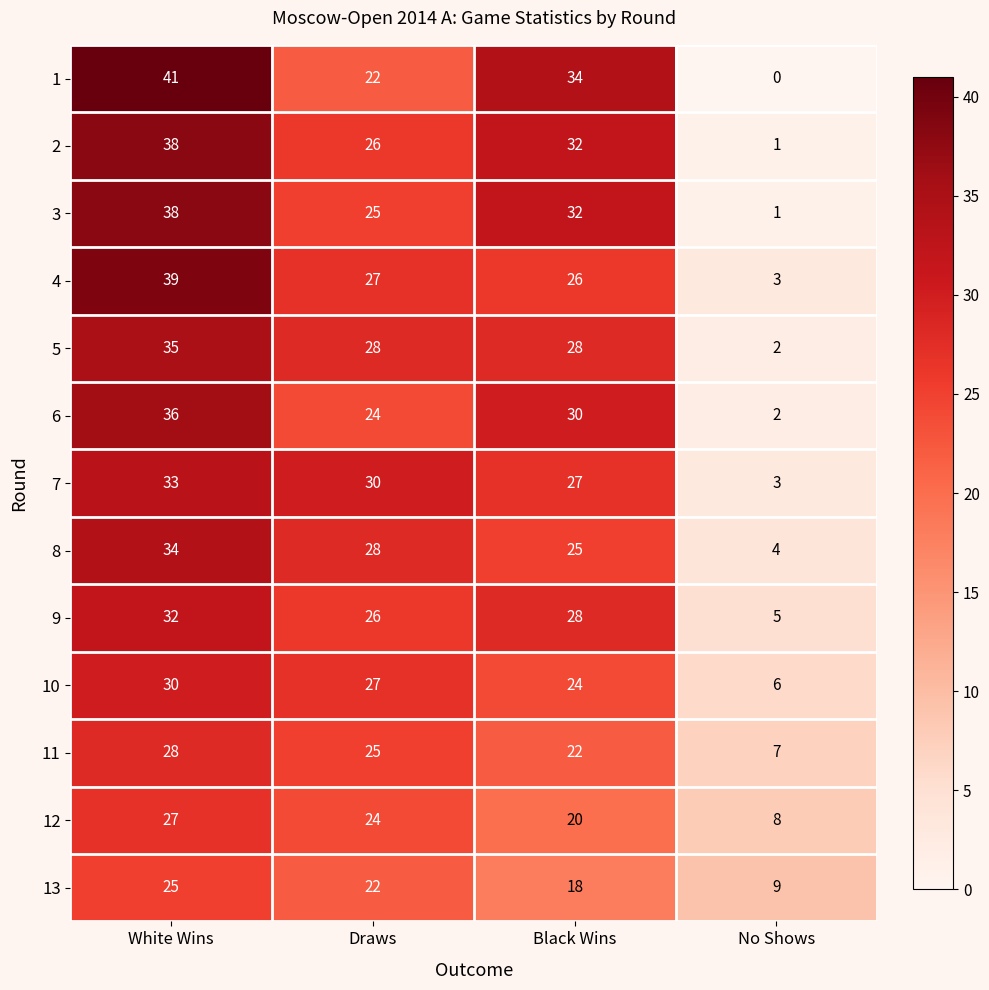

Between White Wins and Draws, which series saw the biggest shift?

1